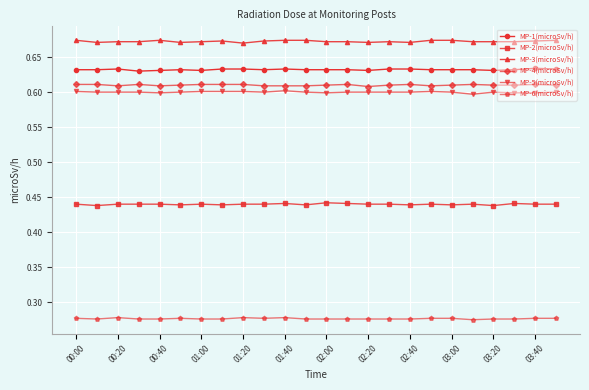

True or false: MP-5(microSv/h) and MP-1(microSv/h) intersect in this chart.

False